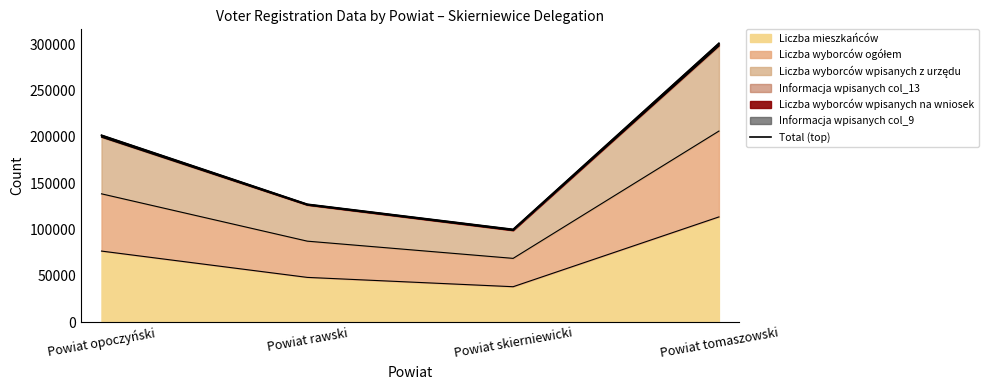

Reading left to right, transcribe all the data shown in this chart.

Powiat opoczyński=201761	Powiat rawski=127210	Powiat skierniewicki=100065	Powiat tomaszowski=301062